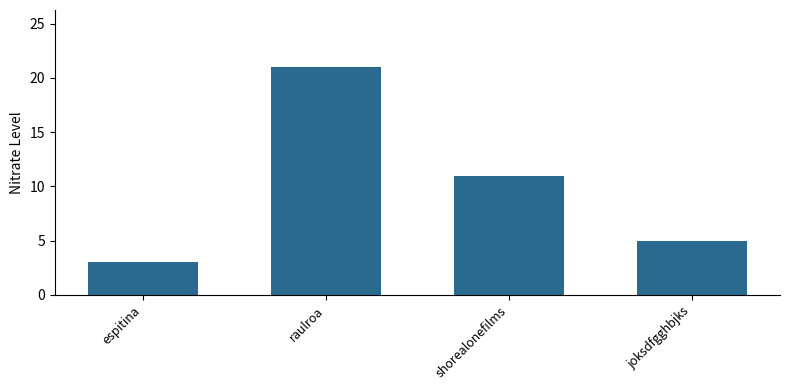

Which label corresponds to the largest value in the chart?

raulroa